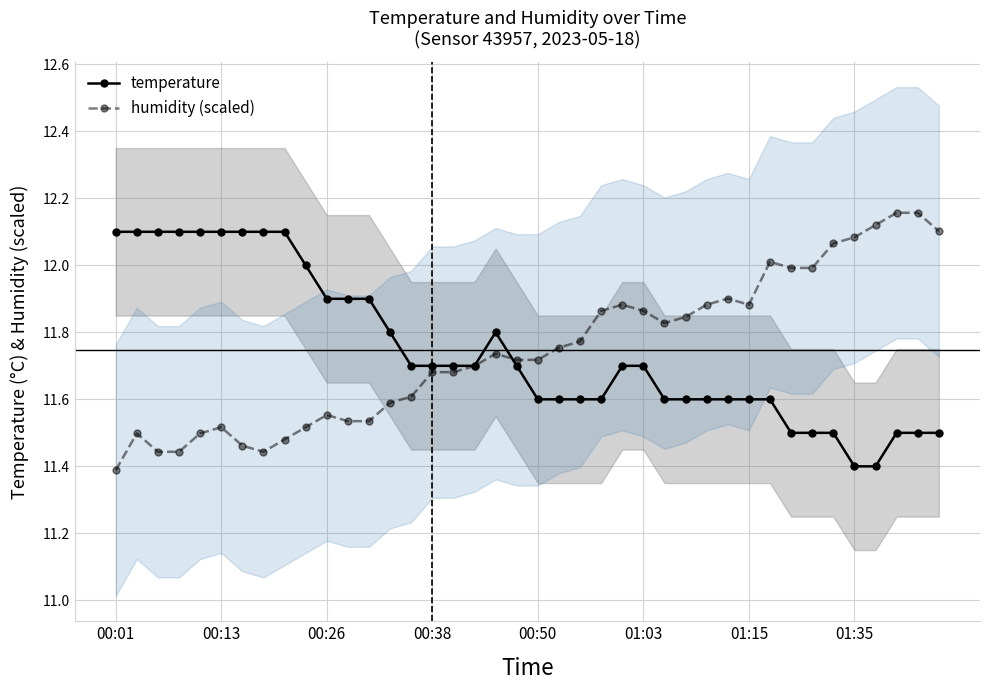

At how many categories does at least one series exceed 11?

40